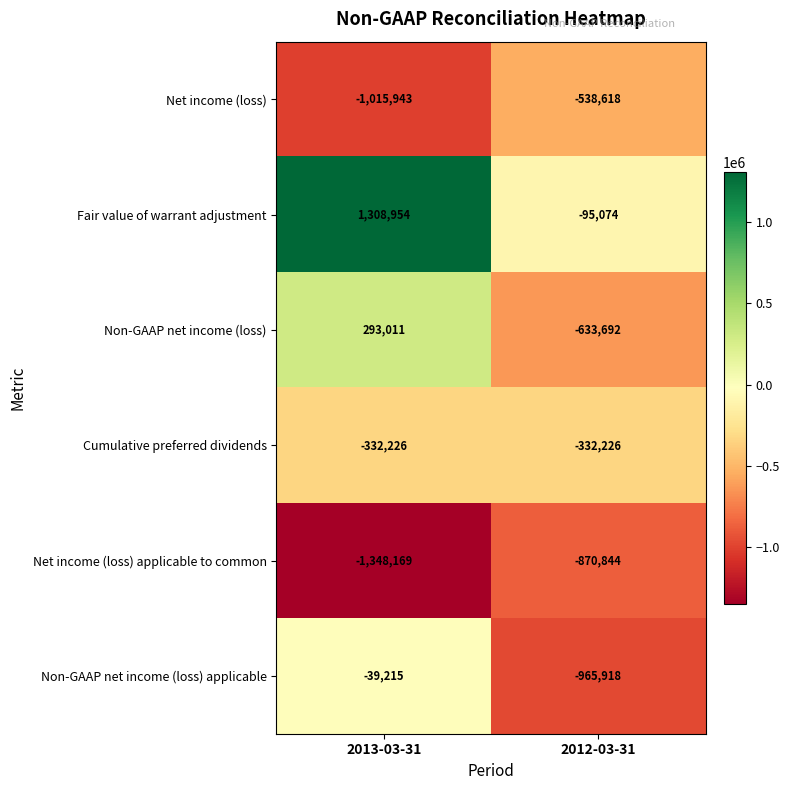

Is it true that Fair value of warrant adjustment equals 1308954 at 2013-03-31?

True